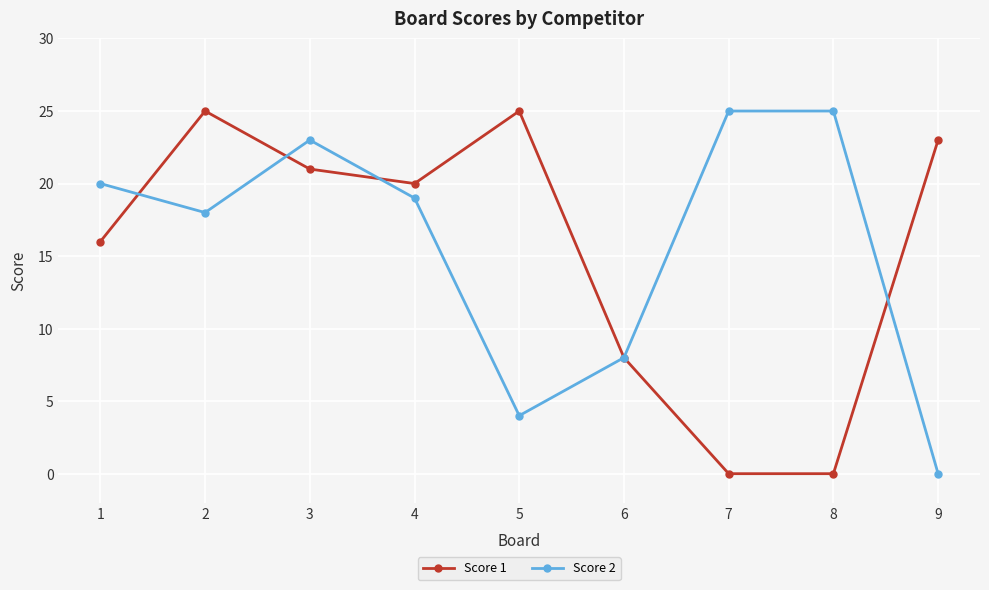

Where does the Score 2 series first go above 19?

1